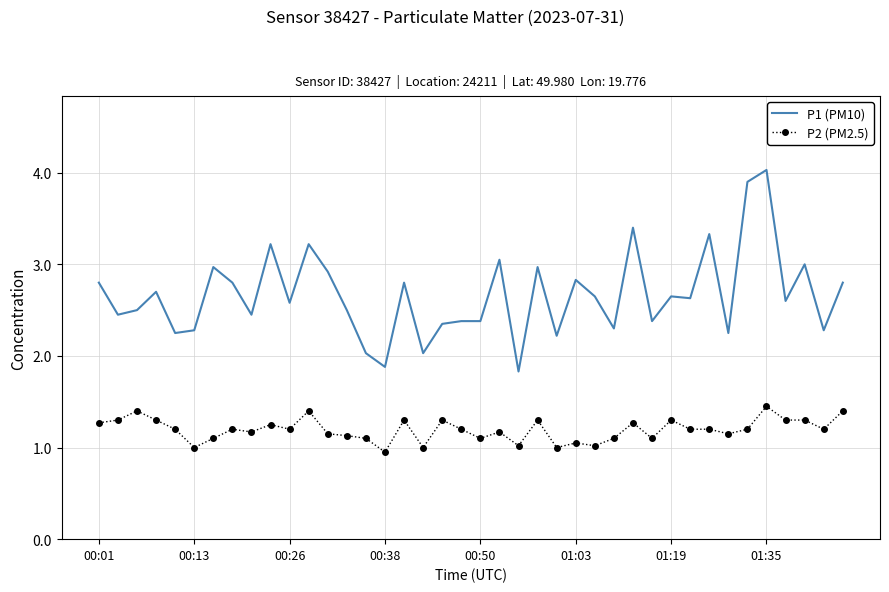

Which series has the widest spread of values?

P1 (PM10)